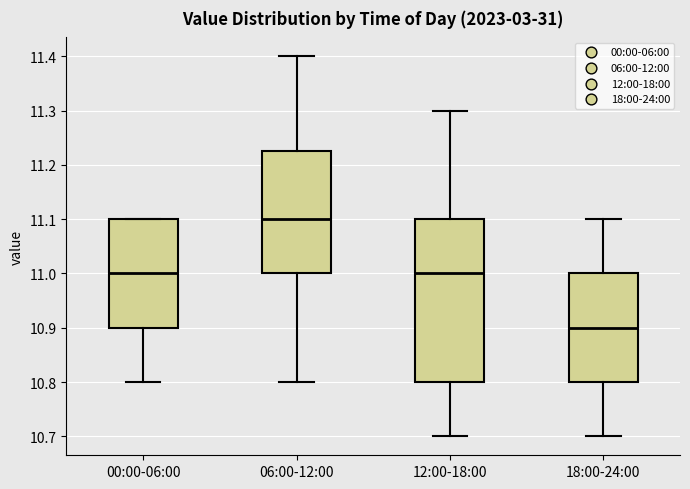

Which box is the tallest, from its lower edge to its upper edge?

12:00-18:00